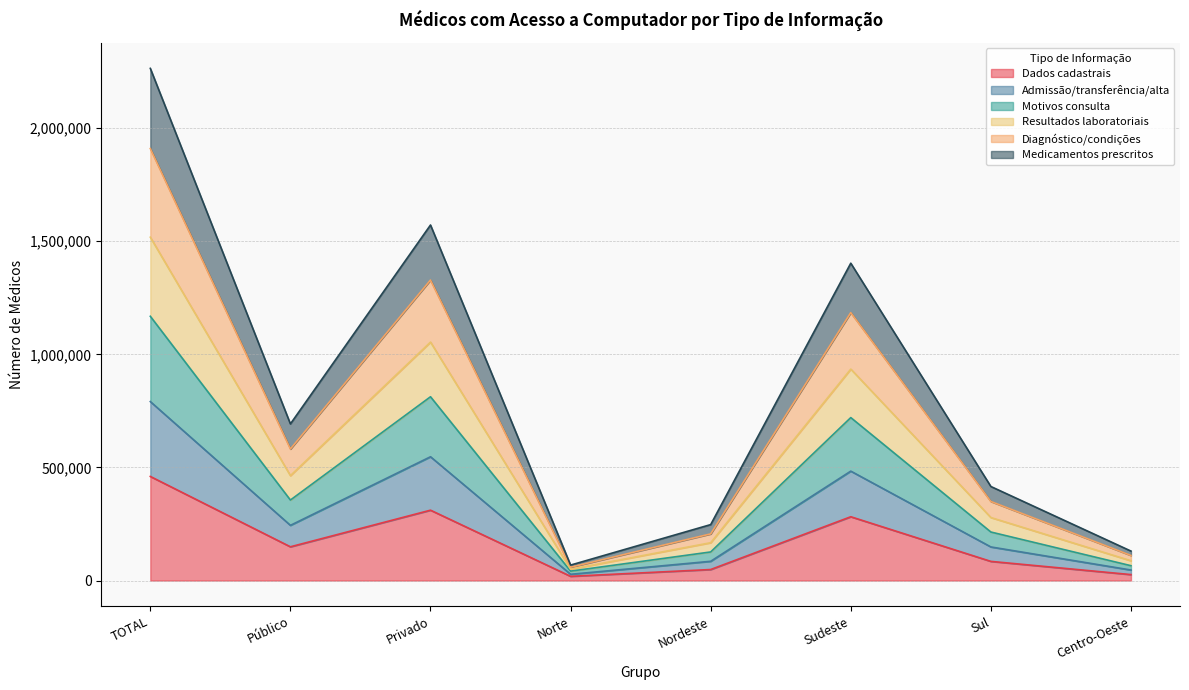

At which category is the sum across all series the highest?

TOTAL